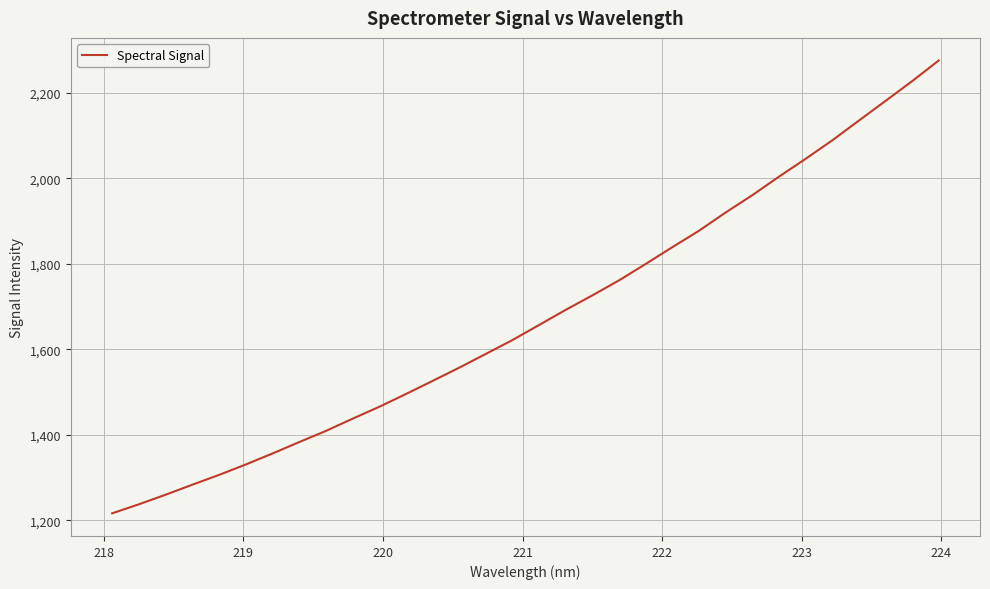

How many distinct data groups are displayed?

1